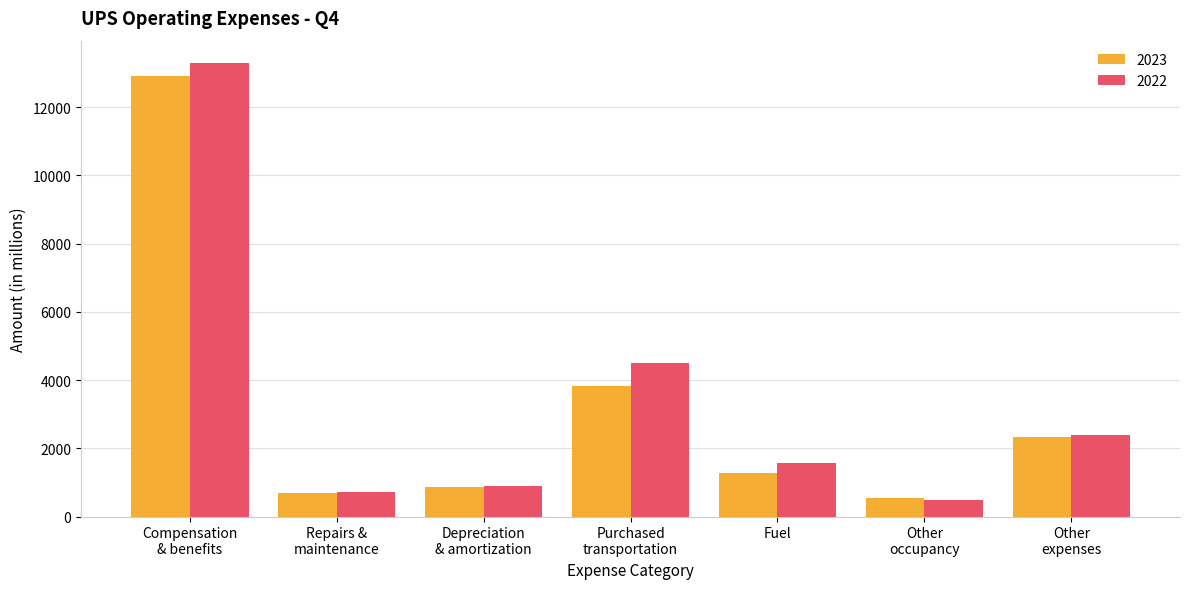

Is it true that 2022 equals 1275 at Repairs &
maintenance?

False